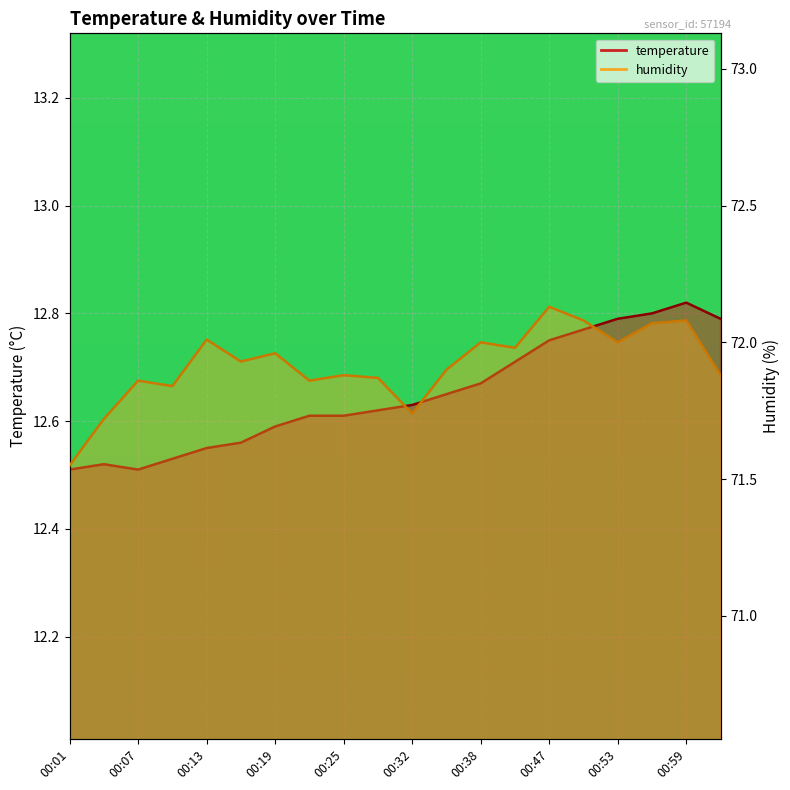

Does the chart display data point markers on the line(s)?

No